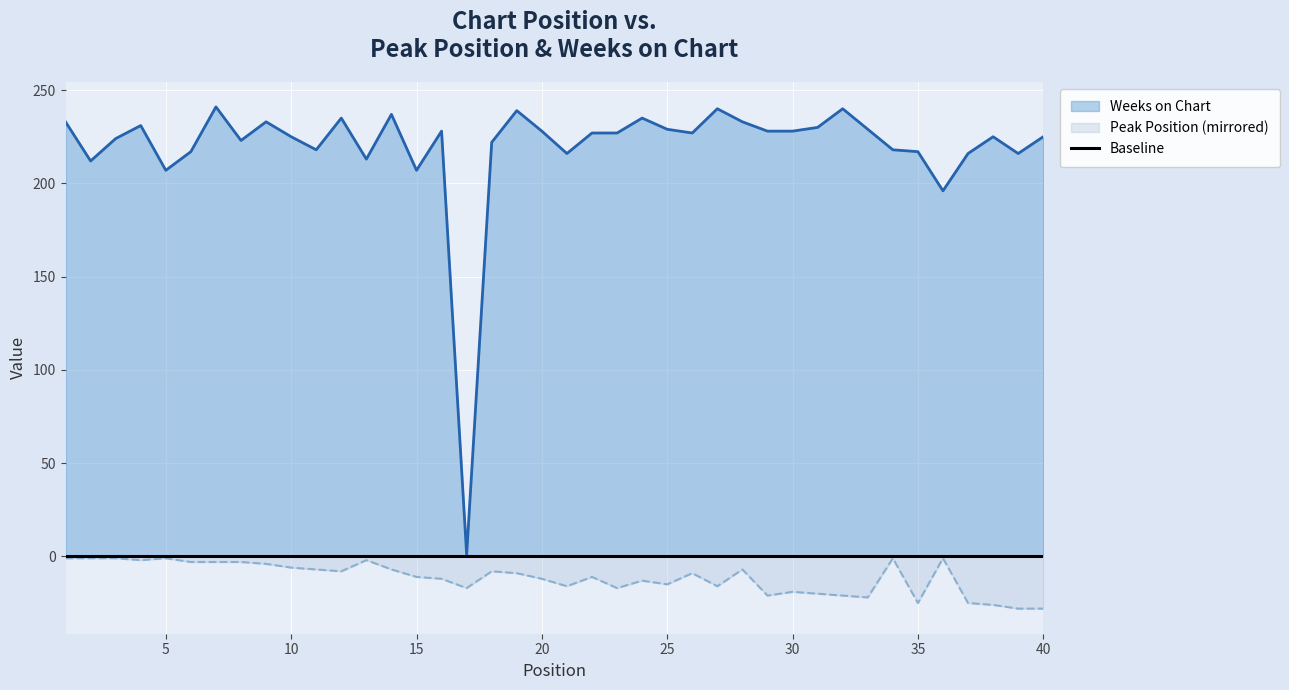

What is the difference between the maximum and minimum values in the Weeks on Chart series?

240